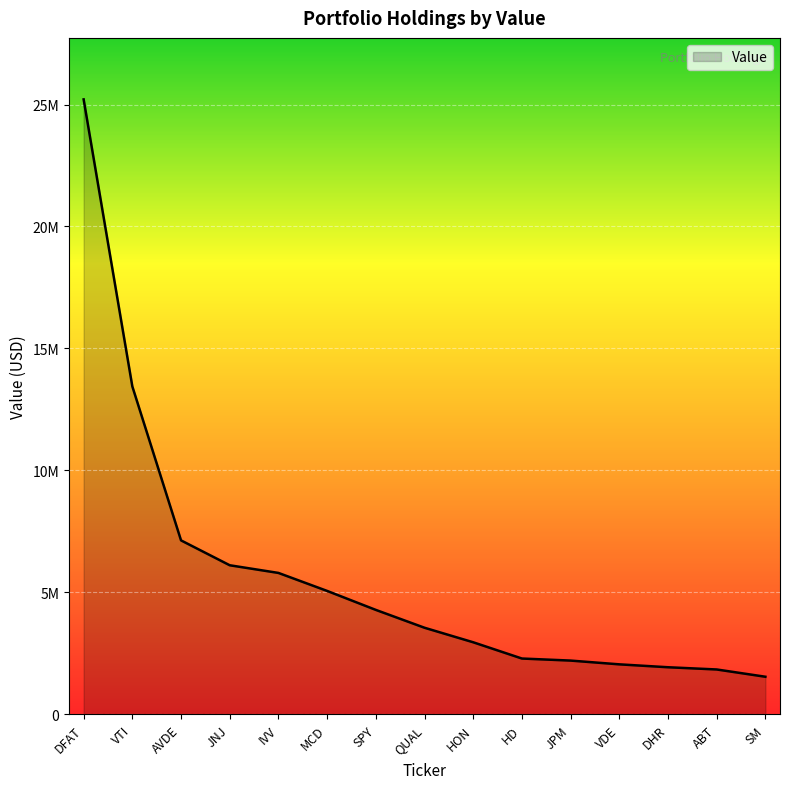

Is it true that the value at VDE is 2050907?

True